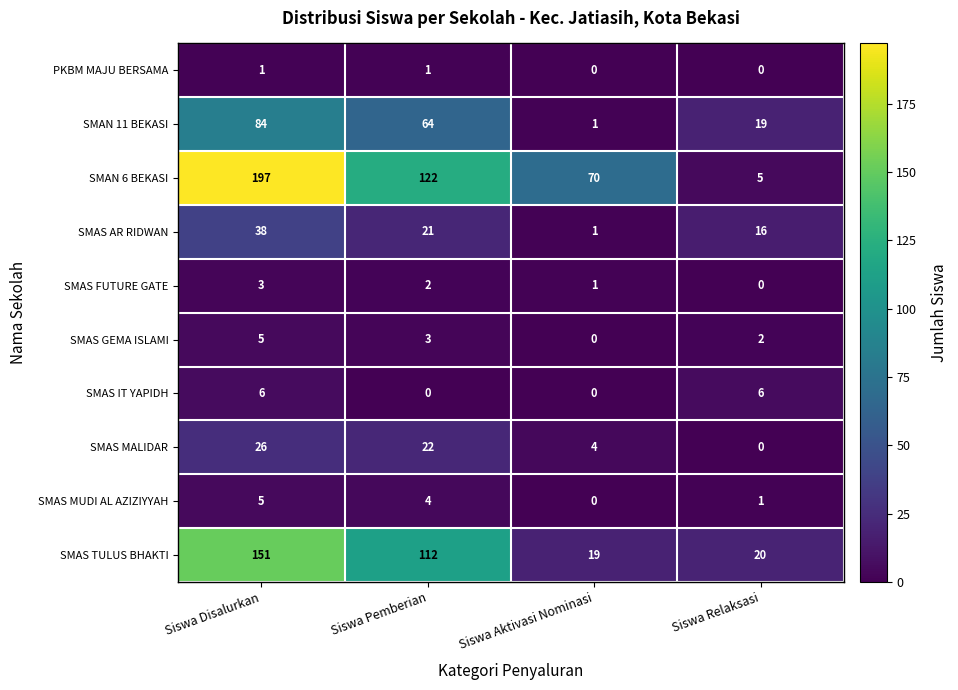

True or false: SMAS AR RIDWAN has a value of 1 at Siswa Aktivasi Nominasi.

True